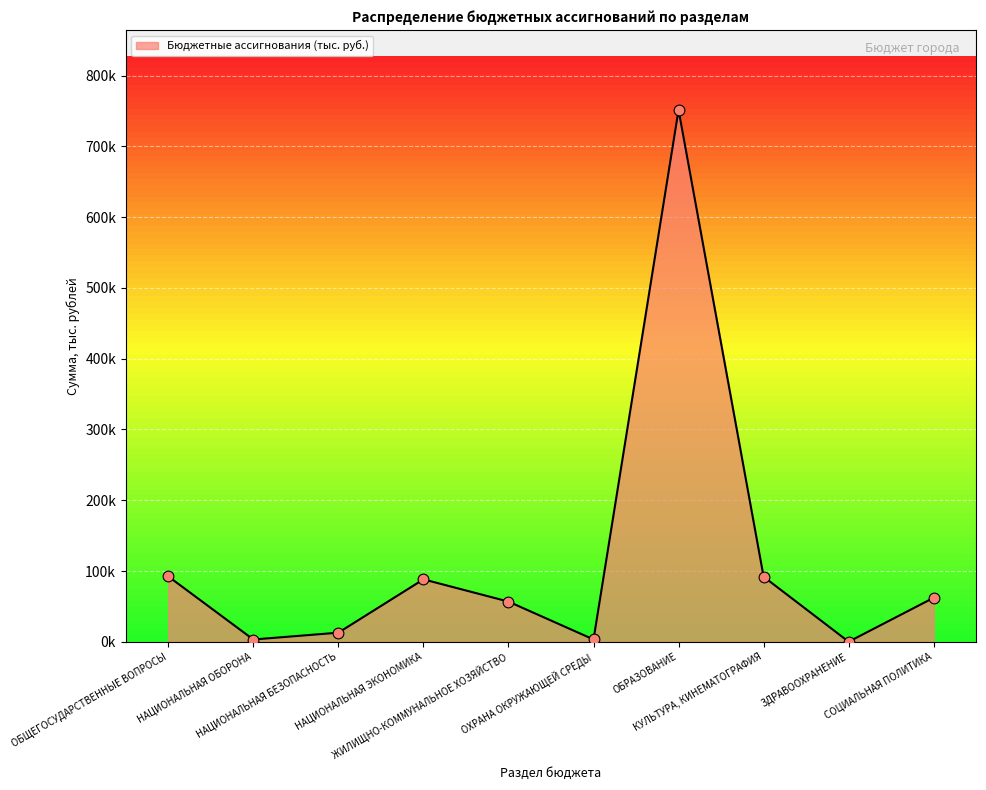

What is the change in value from ОБЩЕГОСУДАРСТВЕННЫЕ ВОПРОСЫ to КУЛЬТУРА, КИНЕМАТОГРАФИЯ?

-461.0